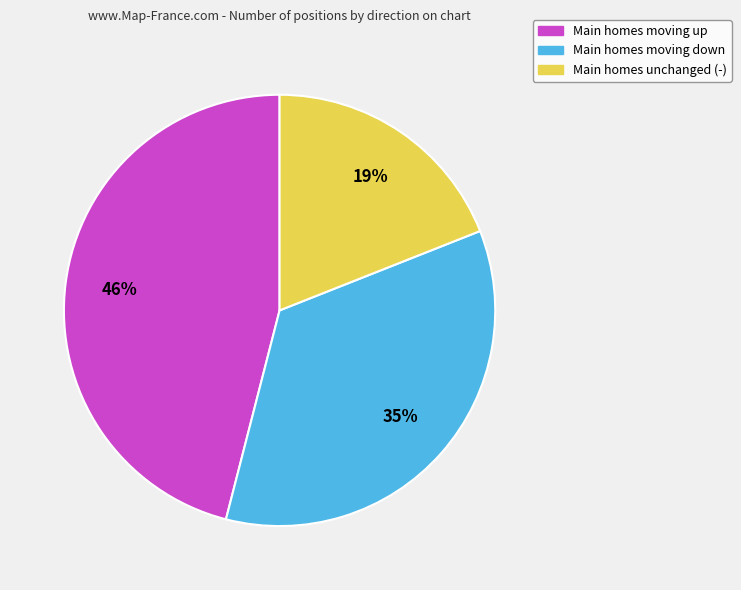

To the nearest percent, what is the combined percentage of Main homes moving up and Main homes unchanged (-)?

65%